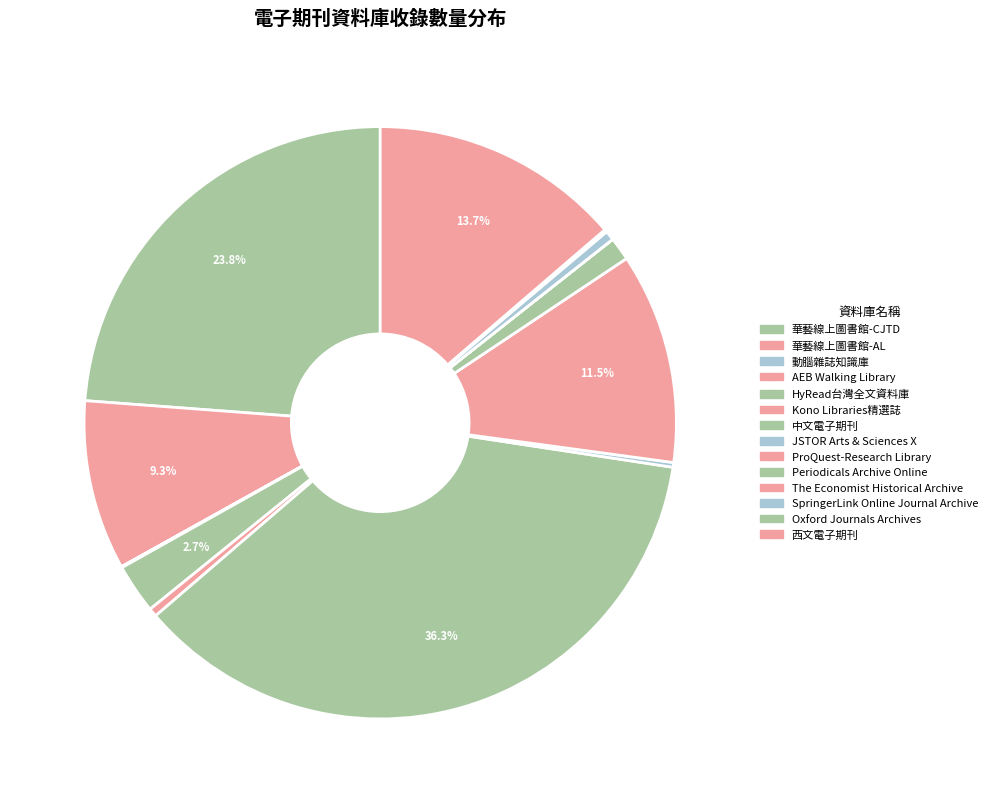

Rank the categories by value from highest to lowest.

中文電子期刊, 華藝線上圖書館-CJTD, 西文電子期刊, ProQuest-Research Library, 華藝線上圖書館-AL, HyRead台灣全文資料庫, Periodicals Archive Online, SpringerLink Online Journal Archive, Kono Libraries精選誌, JSTOR Arts & Sciences X, Oxford Journals Archives, AEB Walking Library, 動腦雜誌知識庫, The Economist Historical Archive